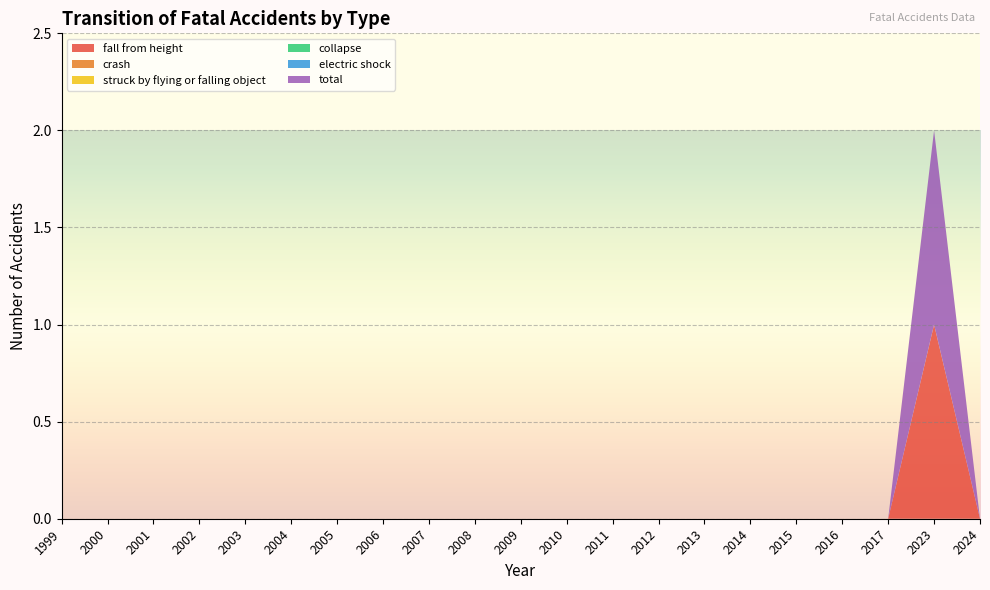

Reading left to right, list all the values displayed in this chart.

fall from height: 0	0	0	0	0	0	0	0	0	0	0	0	0	0	0	0	0	0	0	1	0
crash: 0	0	0	0	0	0	0	0	0	0	0	0	0	0	0	0	0	0	0	0	0
struck by flying or falling object: 0	0	0	0	0	0	0	0	0	0	0	0	0	0	0	0	0	0	0	0	0
collapse: 0	0	0	0	0	0	0	0	0	0	0	0	0	0	0	0	0	0	0	0	0
electric shock: 0	0	0	0	0	0	0	0	0	0	0	0	0	0	0	0	0	0	0	0	0
total: 0	0	0	0	0	0	0	0	0	0	0	0	0	0	0	0	0	0	0	1	0